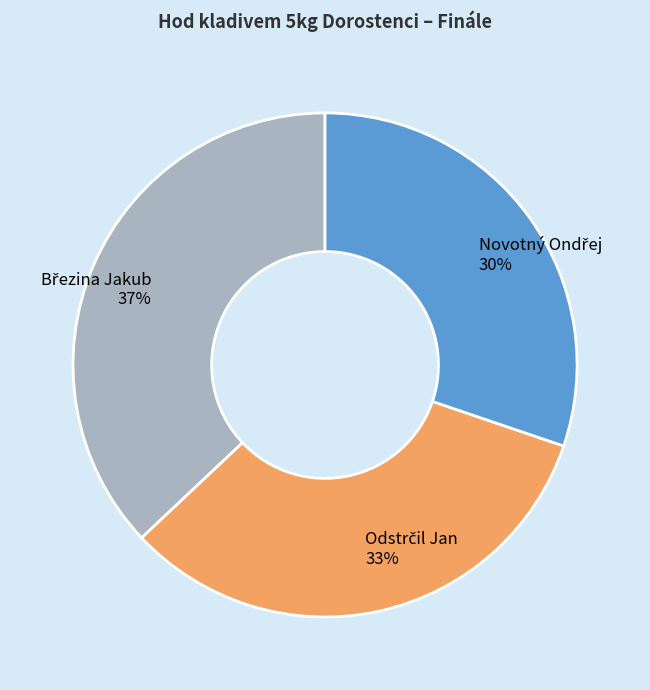

To the nearest percent, what is the average slice percentage?

33%